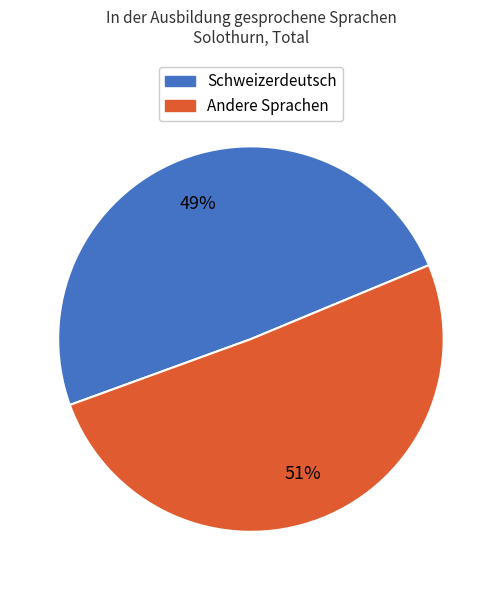

To the nearest percent, what is the average slice percentage?

50%